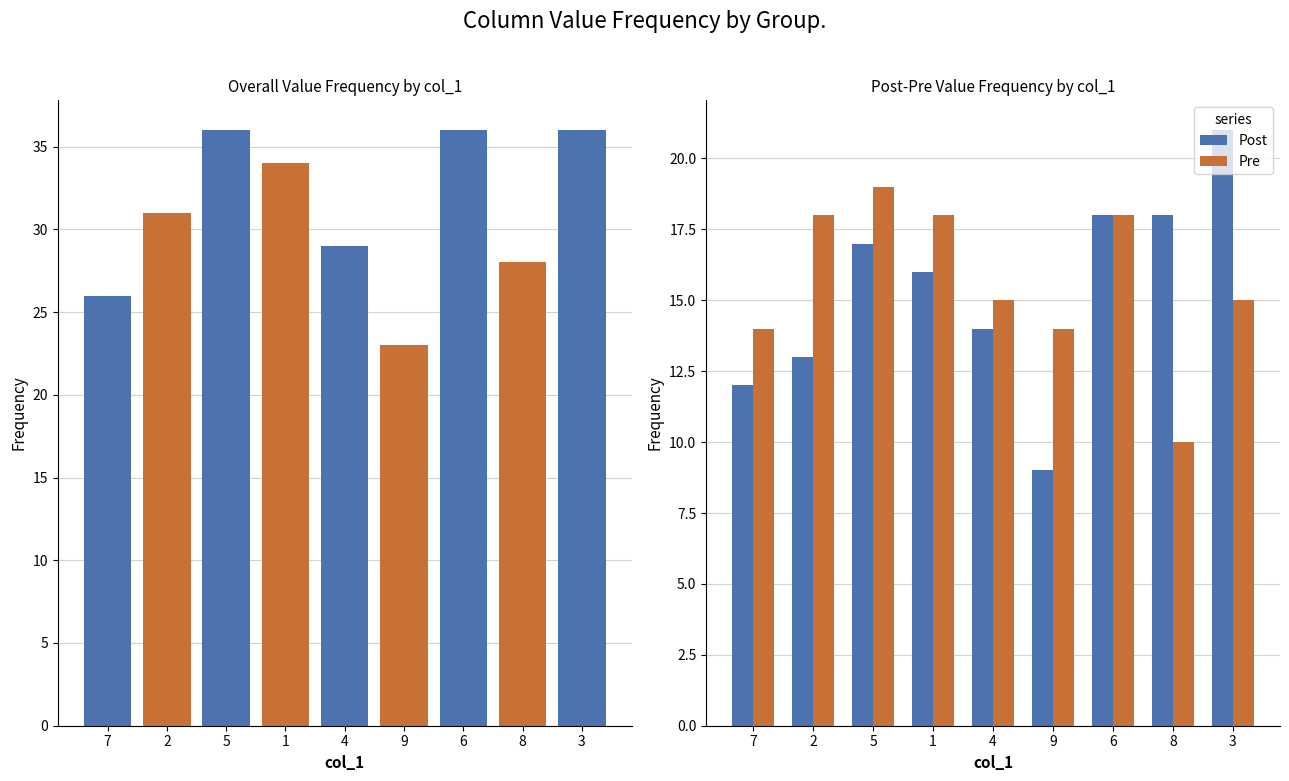

What is the label of the 1st bar from the right?

3